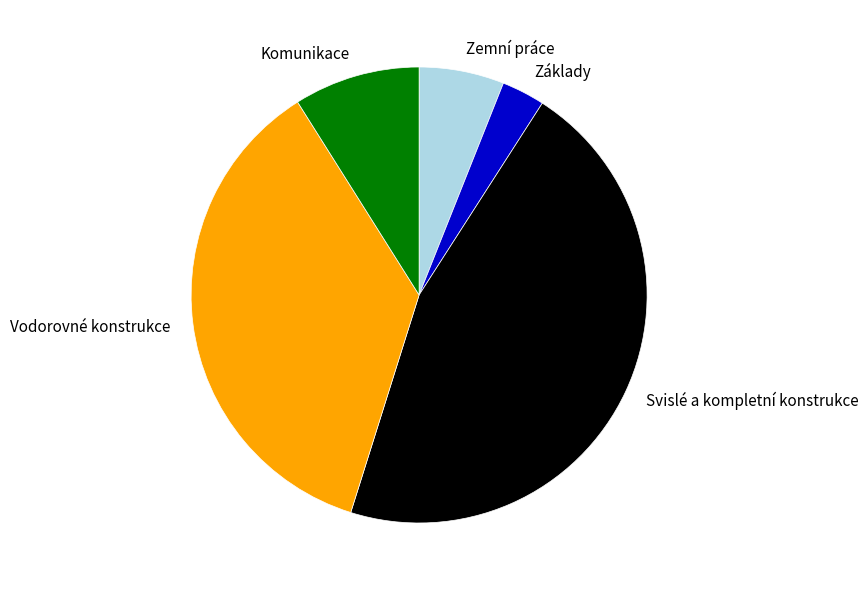

Do Vodorovné konstrukce and Komunikace together represent more than half of the pie?

No